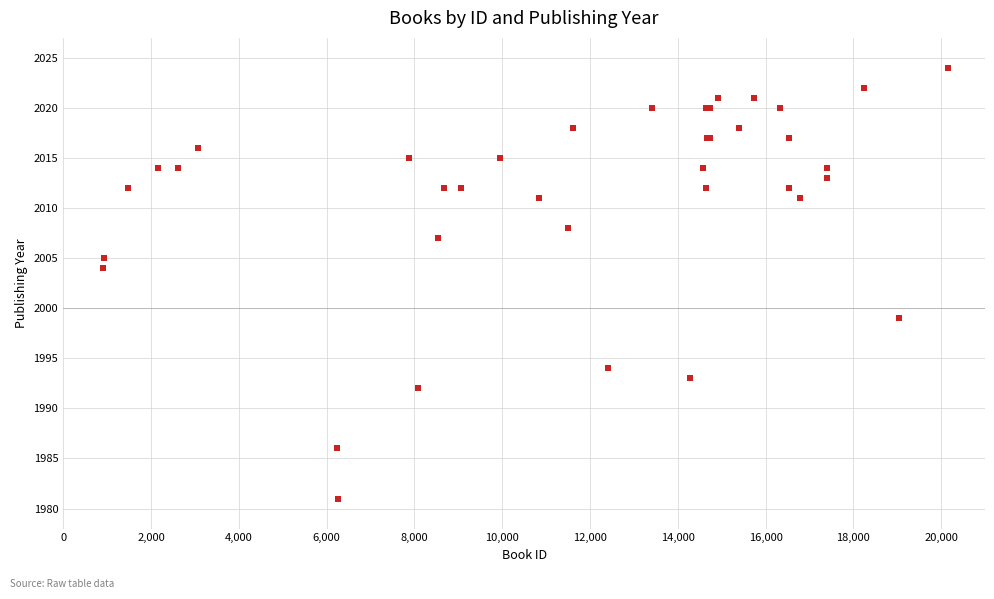

What Y value in the scatter plot is closest to 2002?

2004